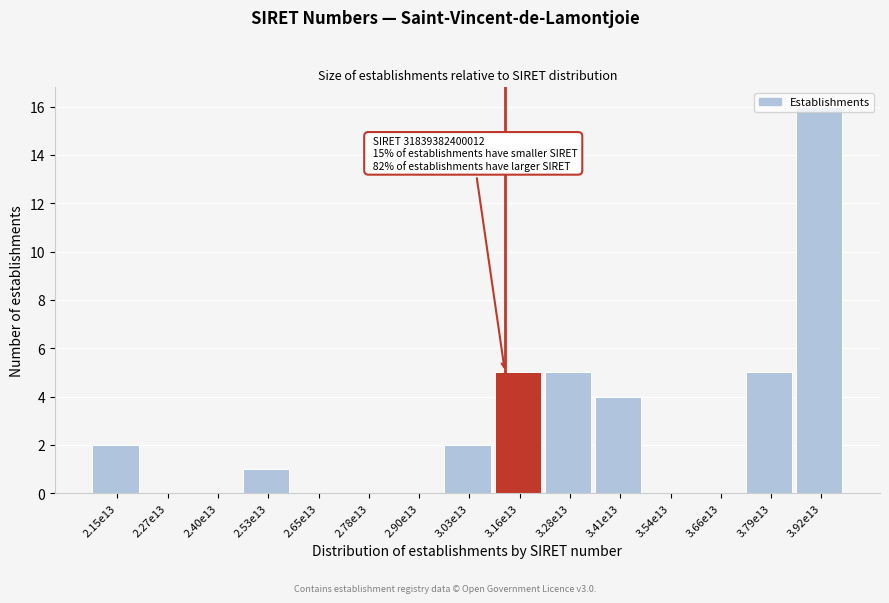

What is the sum of the values at 3.16e13 and 3.41e13?

9